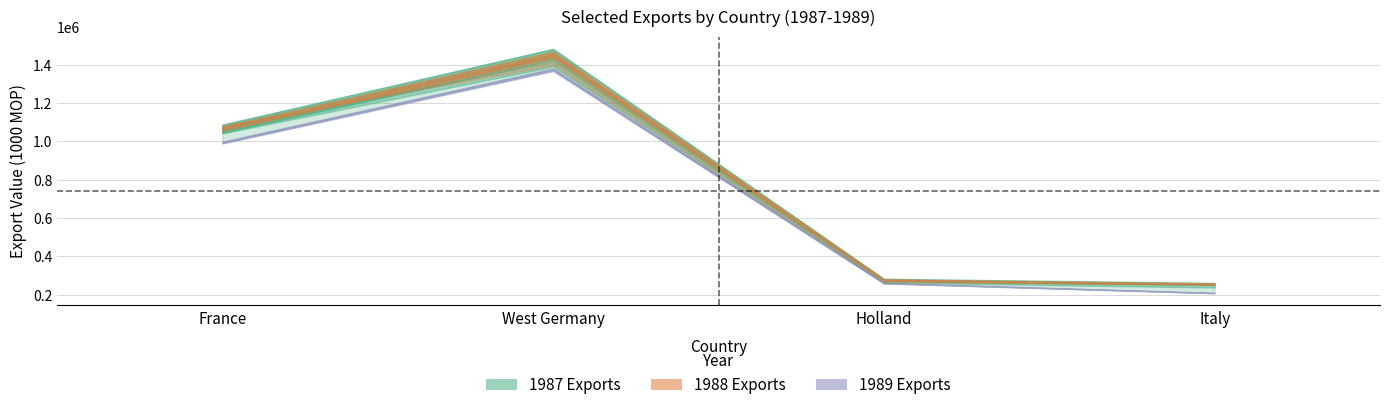

At which label is 1987 closest to 825316?

France